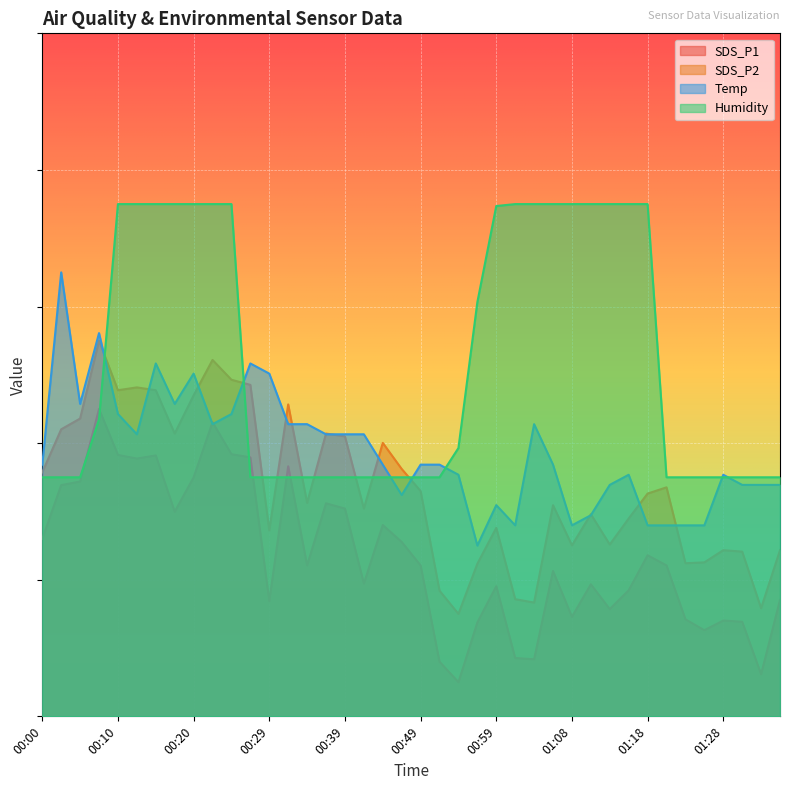

Reading left to right, what are all the values shown in this chart?

SDS_P1: 26.0	33.8	34.4	45.0	38.3	37.7	38.2	30.0	35.0	43.1	38.4	37.9	16.9	36.6	22.1	31.2	30.4	19.4	28.0	25.5	22.1	8.0	5.0	13.7	19.1	8.5	8.4	21.3	14.6	19.3	15.7	18.5	23.6	22.1	14.2	12.6	14.0	13.8	6.2	17.0
SDS_P2: 35.7	42.0	43.6	55.0	47.7	48.2	47.7	41.4	47.0	52.2	49.3	48.5	27.2	45.7	31.2	41.4	41.0	30.4	40.0	36.2	33.0	18.4	15.0	22.3	27.6	17.2	16.7	30.9	25.0	29.6	25.2	29.0	32.6	33.5	22.4	22.5	24.3	24.1	15.8	24.3
Temp: 36.9	65.0	45.7	56.1	44.3	41.3	51.7	45.7	50.2	42.8	44.3	51.7	50.2	42.8	42.8	41.3	41.3	41.3	36.9	32.4	36.9	36.9	35.4	25.0	30.9	28.0	42.8	36.9	28.0	29.4	33.9	35.4	28.0	28.0	28.0	28.0	35.4	33.9	33.9	33.9
Humidity: 35.0	35.0	35.0	43.5	75.0	75.0	75.0	75.0	75.0	75.0	75.0	35.0	35.0	35.0	35.0	35.0	35.0	35.0	35.0	35.0	35.0	35.0	39.3	60.6	74.7	75.0	75.0	75.0	75.0	75.0	75.0	75.0	75.0	35.0	35.0	35.0	35.0	35.0	35.0	35.0